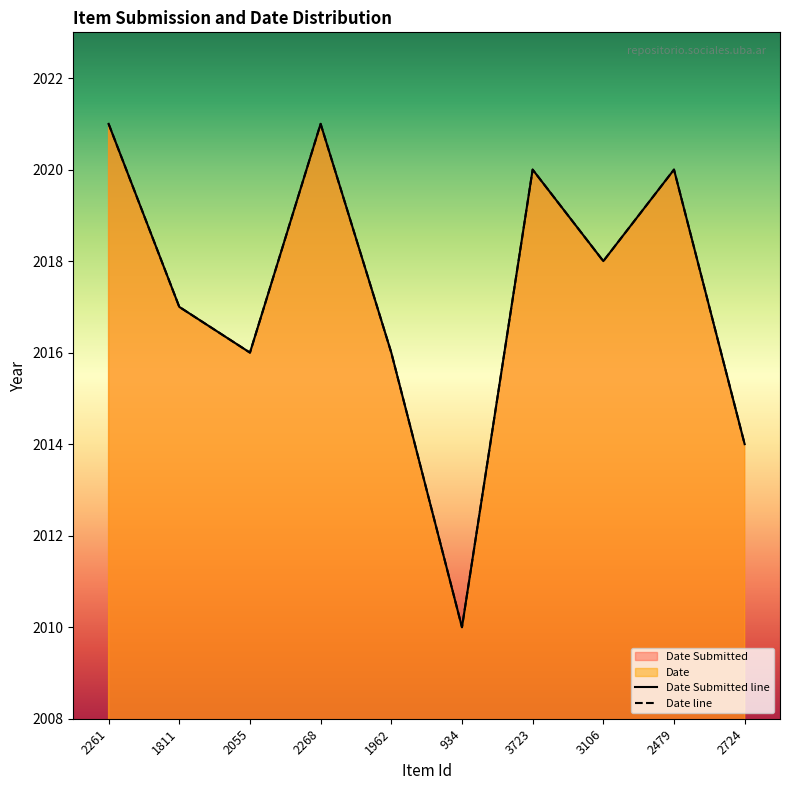

Where is the first local maximum for Date line?

2268